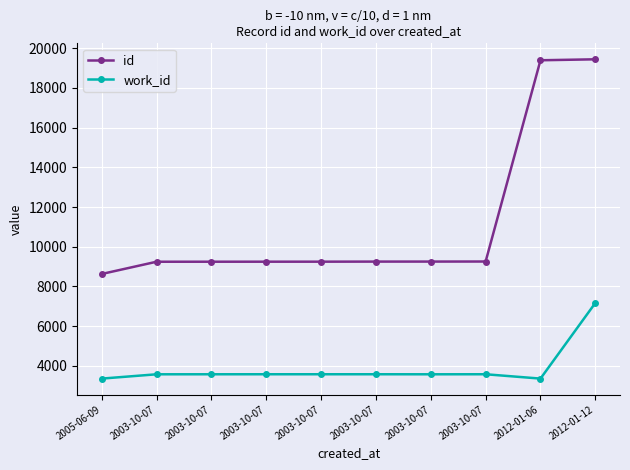

How many lines are shown in the chart?

2